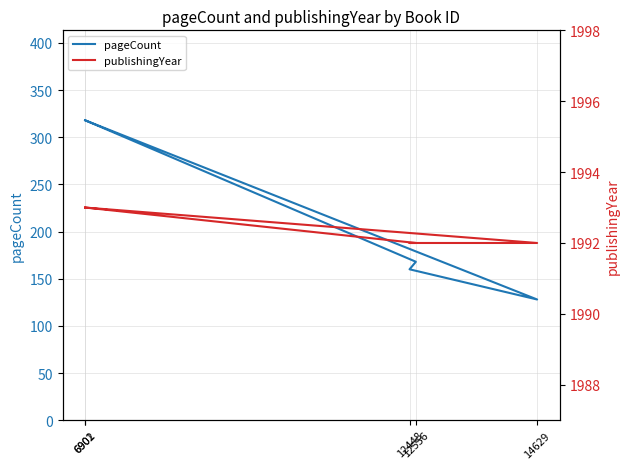

What is the label of the 5th point from the right?

6901